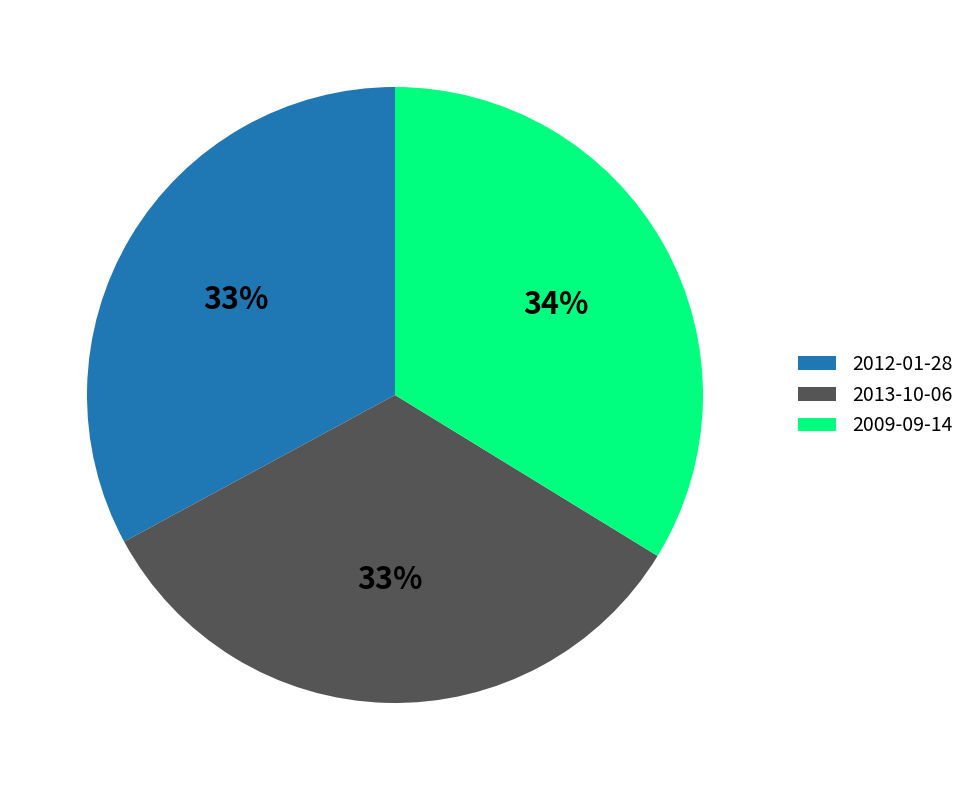

Is there a majority slice in this chart?

No